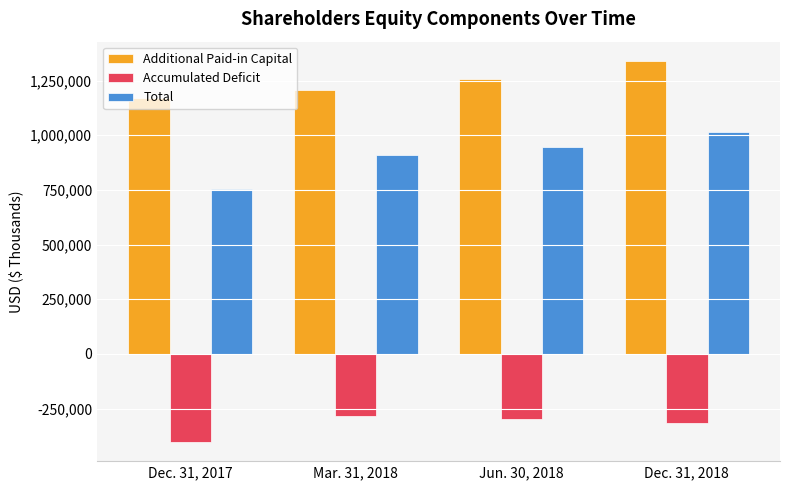

What is the greatest value displayed?

1340628